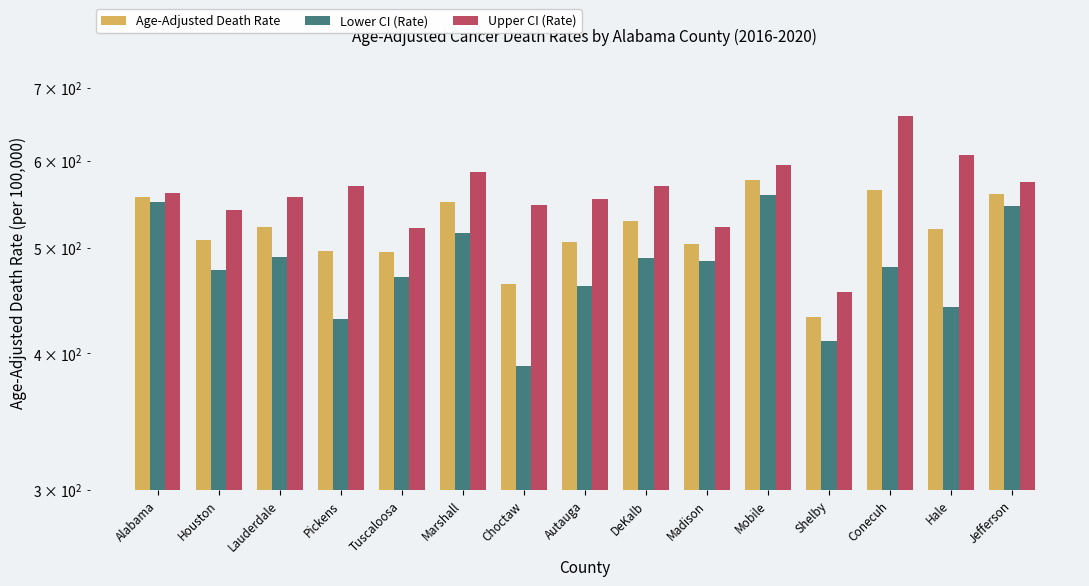

The Lower CI (Rate) series shows 165.9 at Madison. True or false?

False